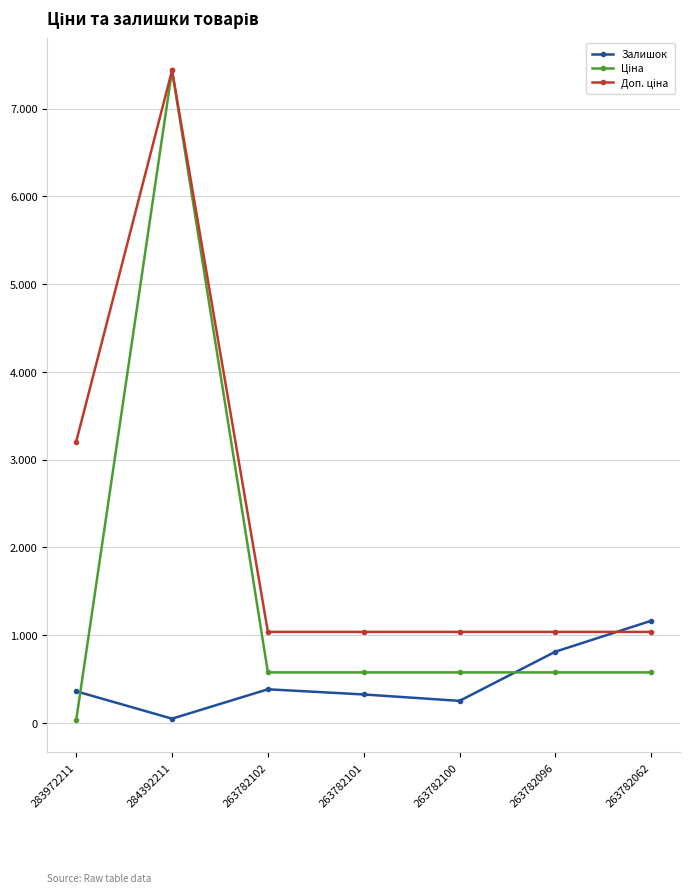

Is this an area chart (filled region under the line)?

No